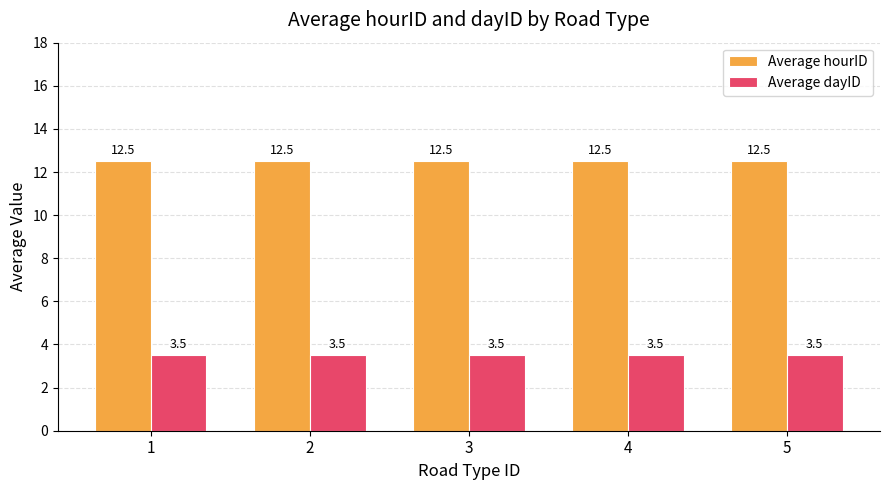

The Average dayID series shows 1.4 at 3. True or false?

False